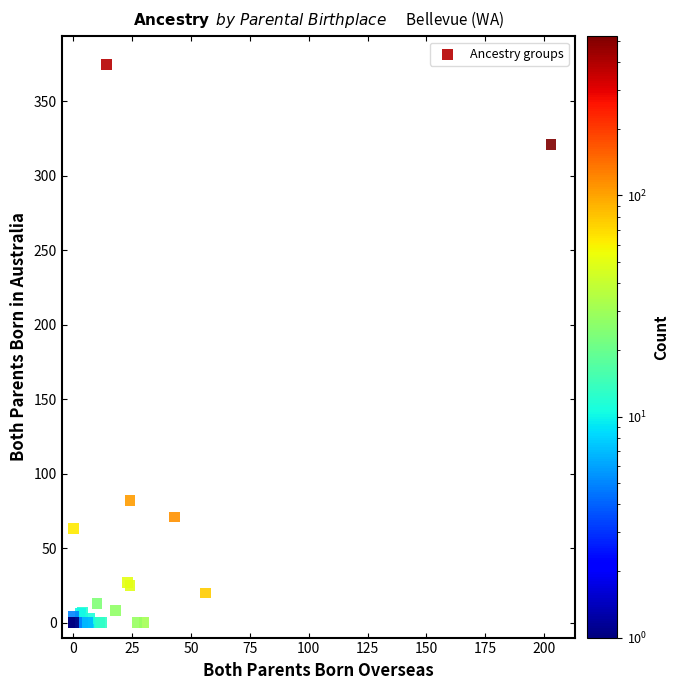

What Y value in the scatter plot is closest to 187?

82